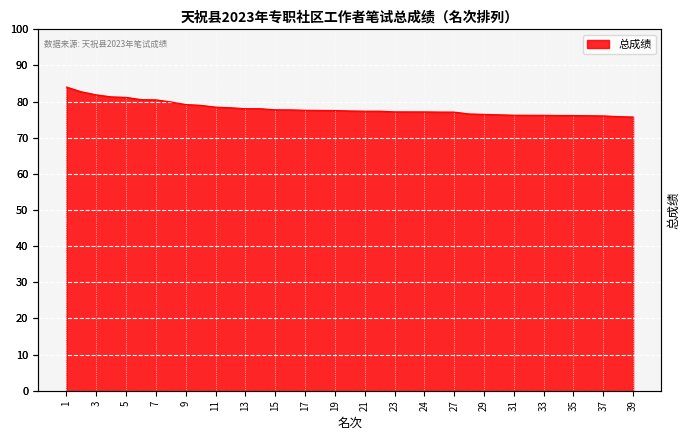

What is the value of the 16th point from the left?

77.7